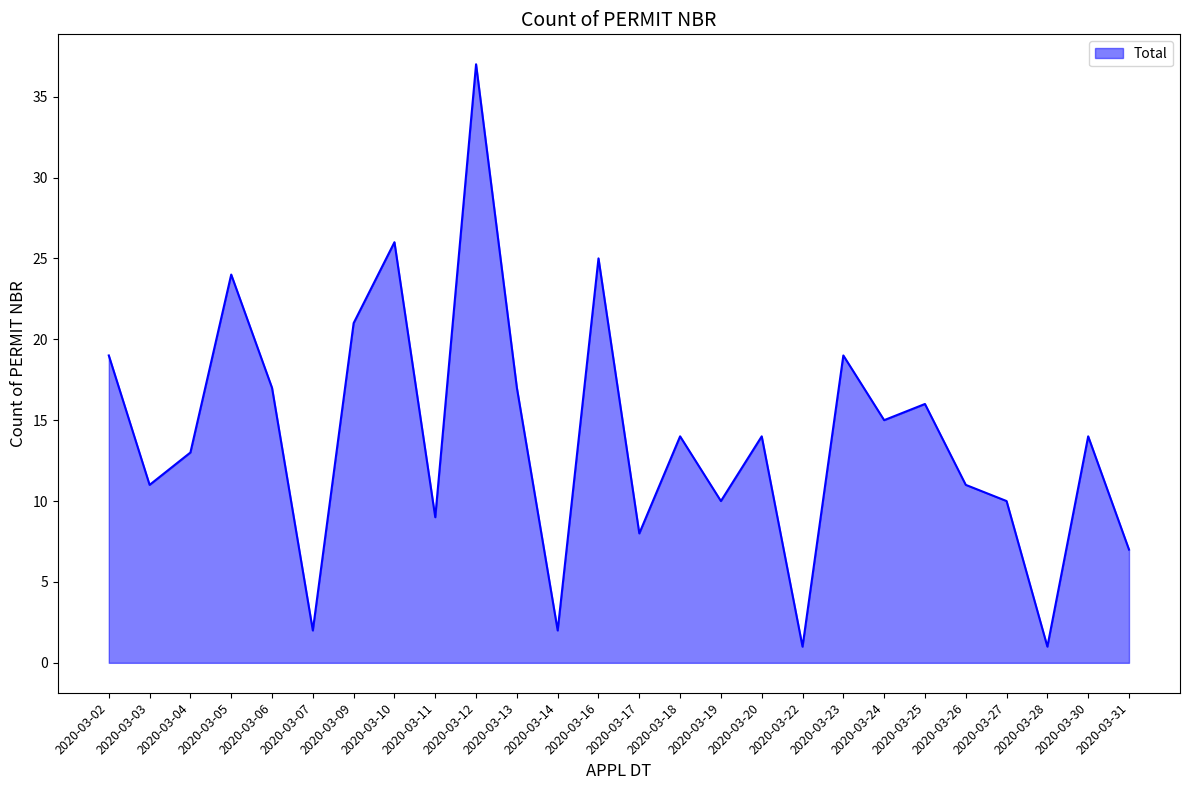

How many series are shown in this chart?

1